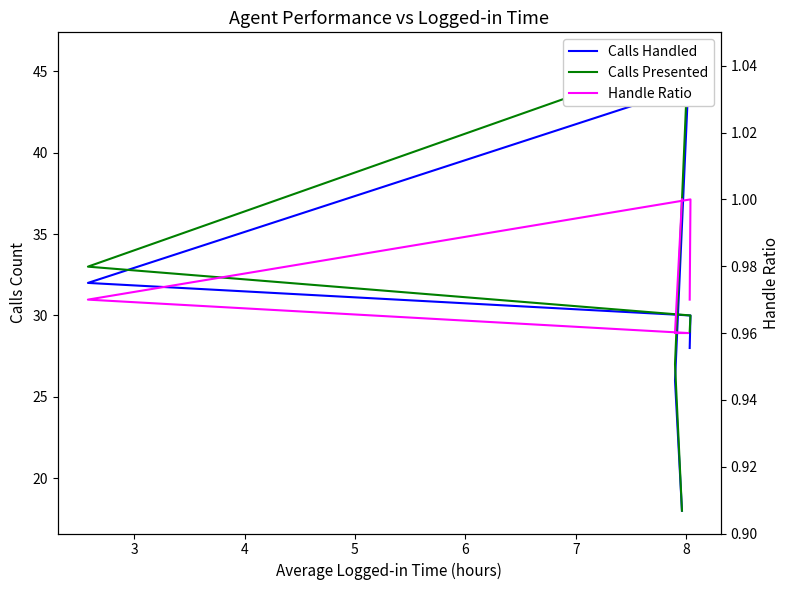

At which label does Calls Presented first exceed 30?

4